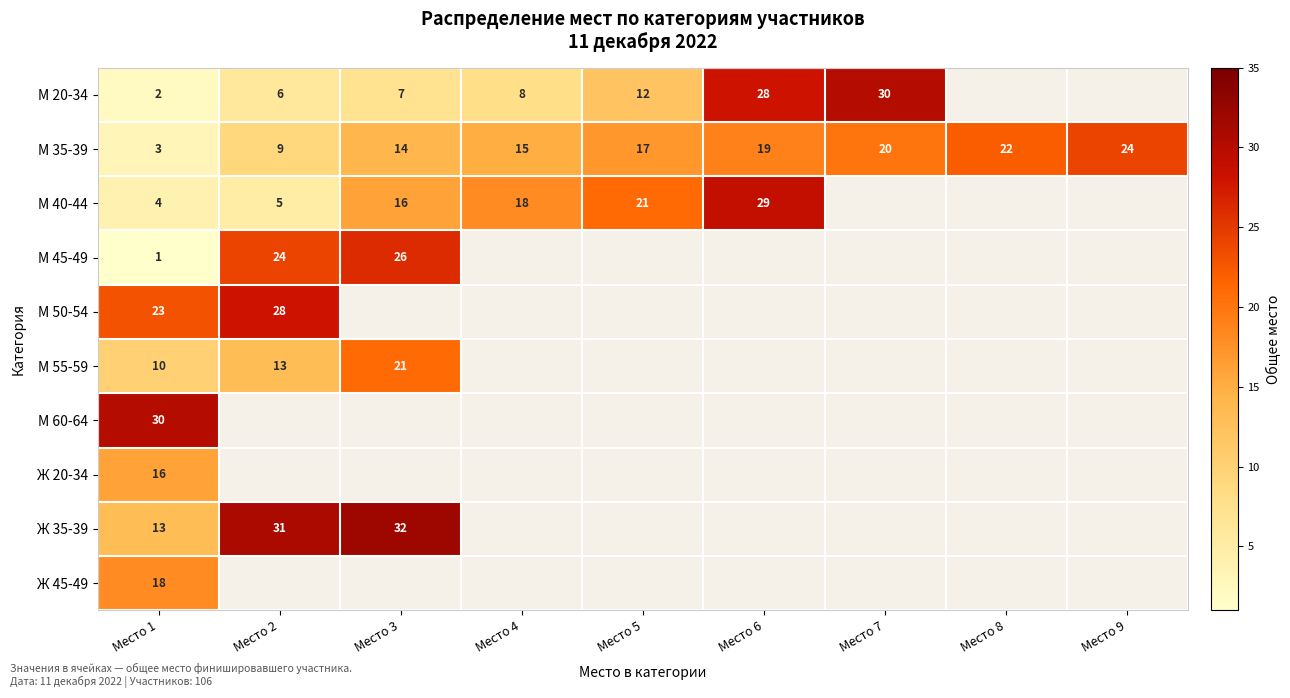

What is the greatest value displayed?

32.0